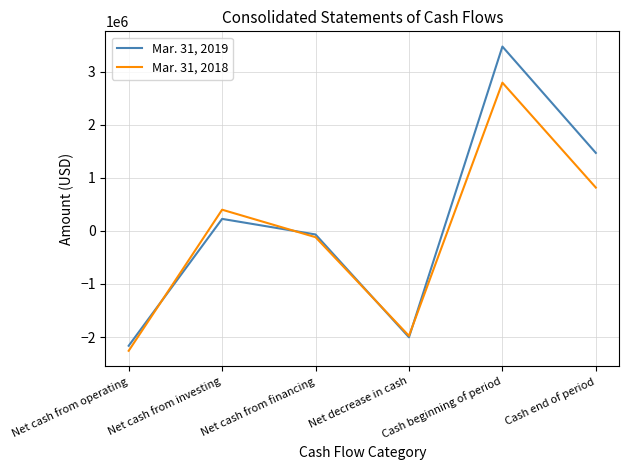

How many interior local valleys does the Mar. 31, 2019 series have?

1